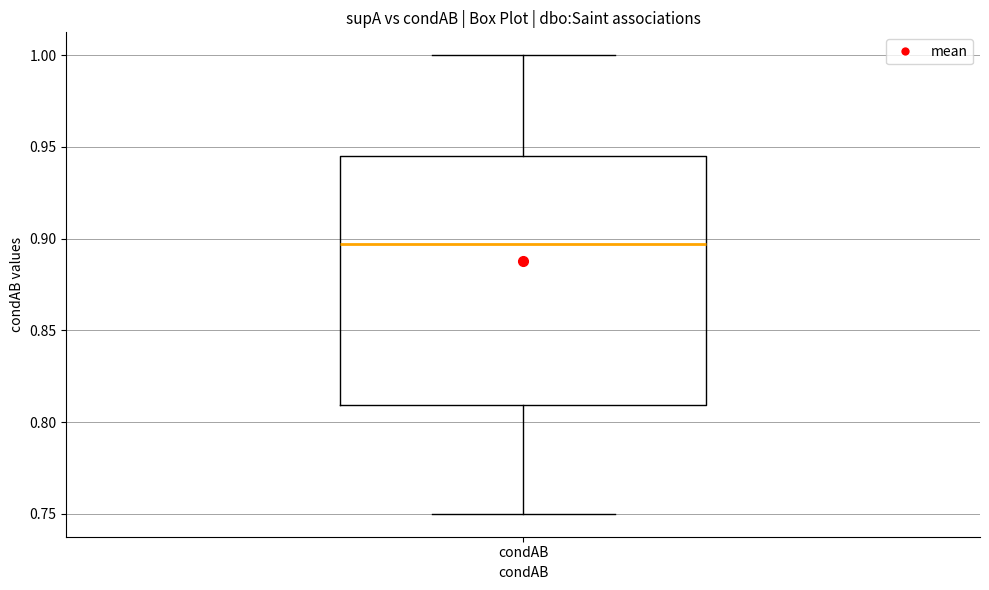

Where is the lower edge of the box for condAB on the y-axis? The values are not printed on the chart, so give them approximately, as read against the axis.

0.810